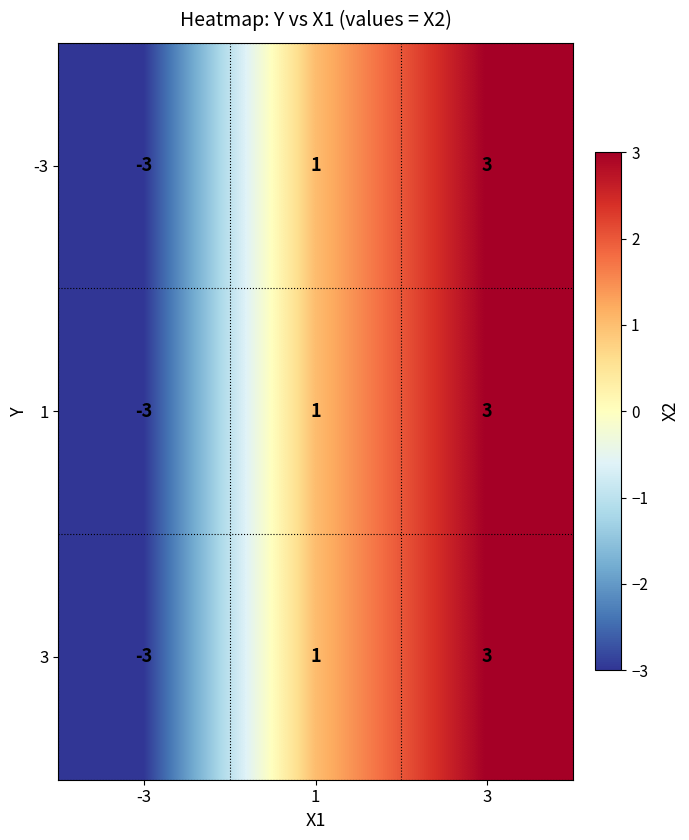

Count the 1 values in the range -3 to 3.

3